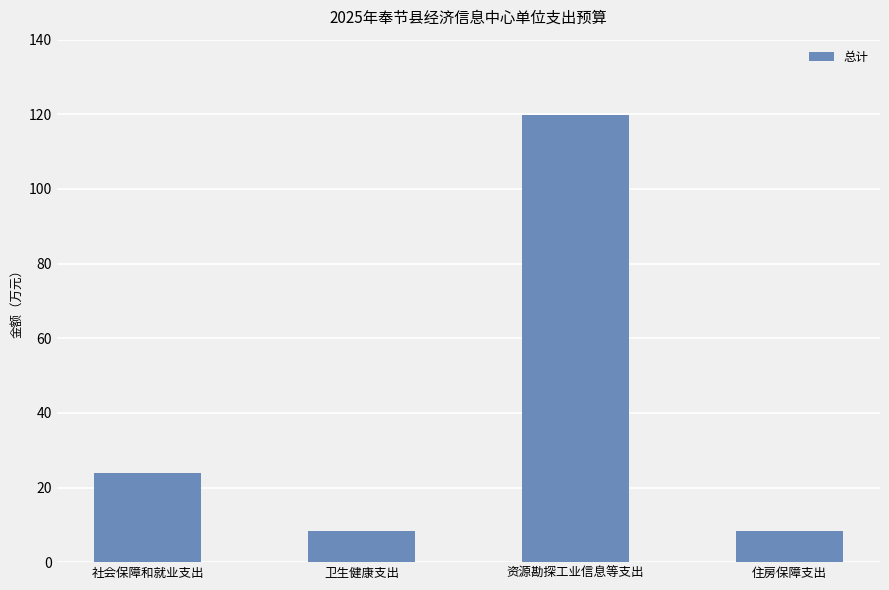

Count the number of values greater than 23.

2